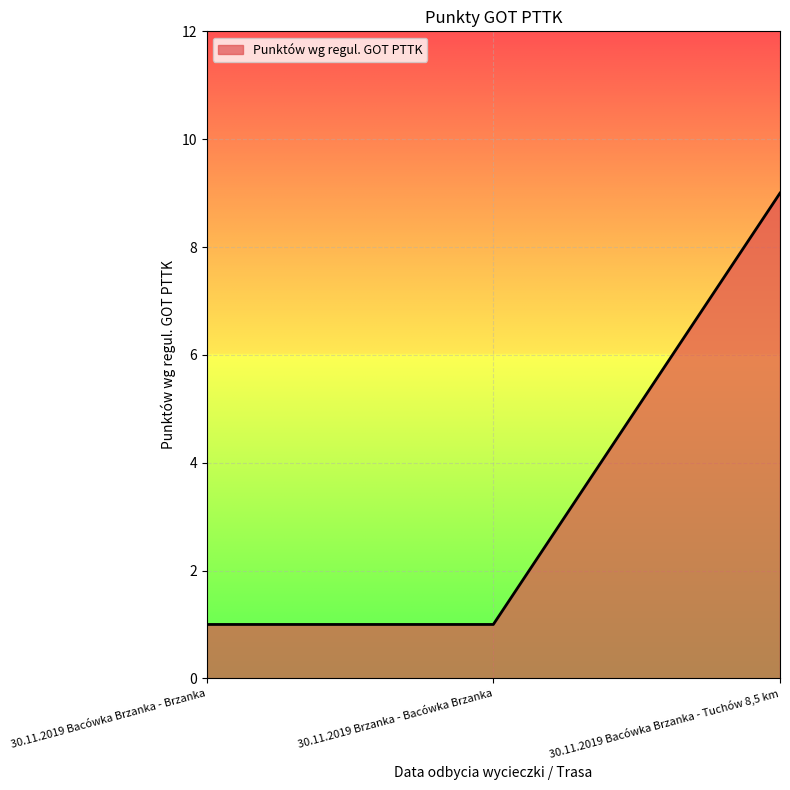

What position from the left is 30.11.2019 Brzanka - Bacówka Brzanka?

2